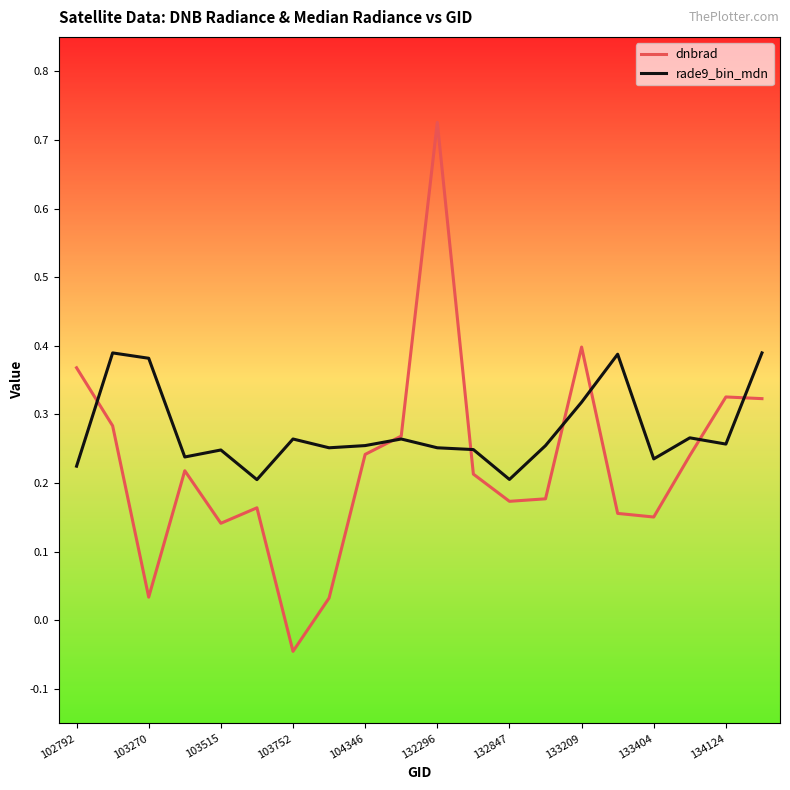

Which series ends up on top after the final intersection of dnbrad and rade9_bin_mdn?

rade9_bin_mdn